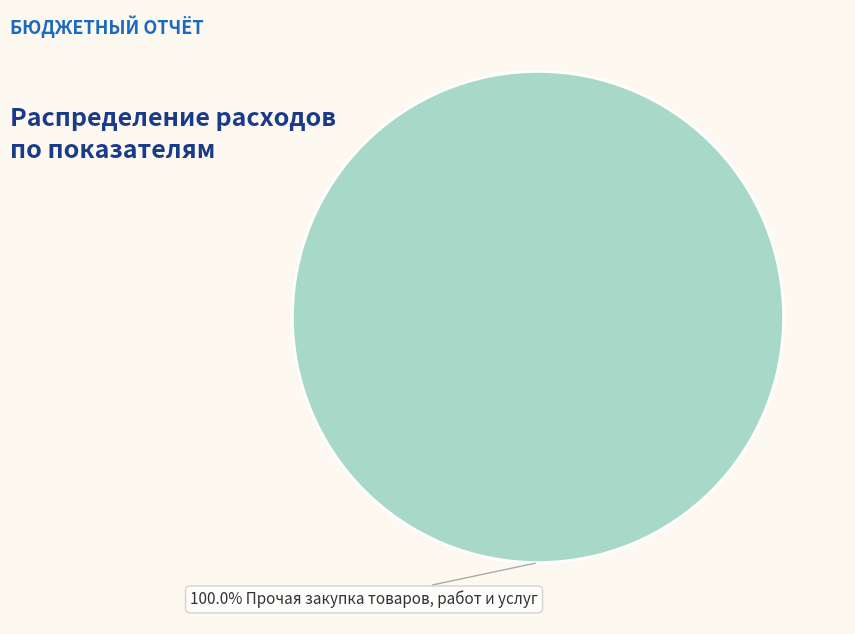

How many segments does this pie chart have?

1